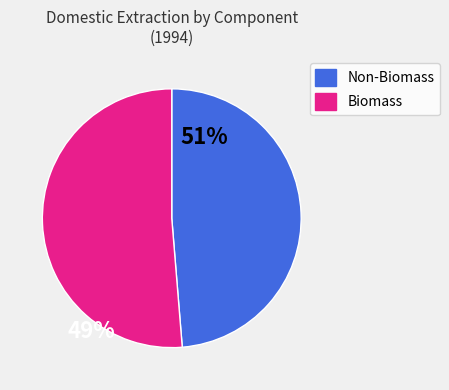

Which category has the smallest portion of the pie?

Non-Biomass